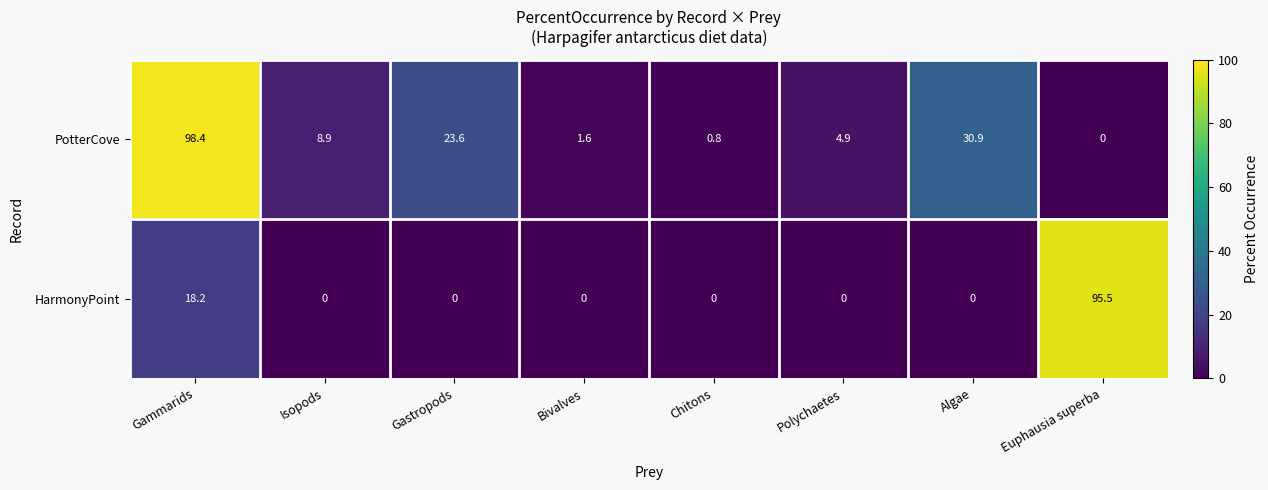

Reading left to right, list all the values displayed in this chart.

PotterCove: Gammarids=98.4	Isopods=8.9	Gastropods=23.6	Bivalves=1.6	Chitons=0.8	Polychaetes=4.9	Algae=30.9	Euphausia superba=0.0
HarmonyPoint: Gammarids=18.2	Isopods=0.0	Gastropods=0.0	Bivalves=0.0	Chitons=0.0	Polychaetes=0.0	Algae=0.0	Euphausia superba=95.5